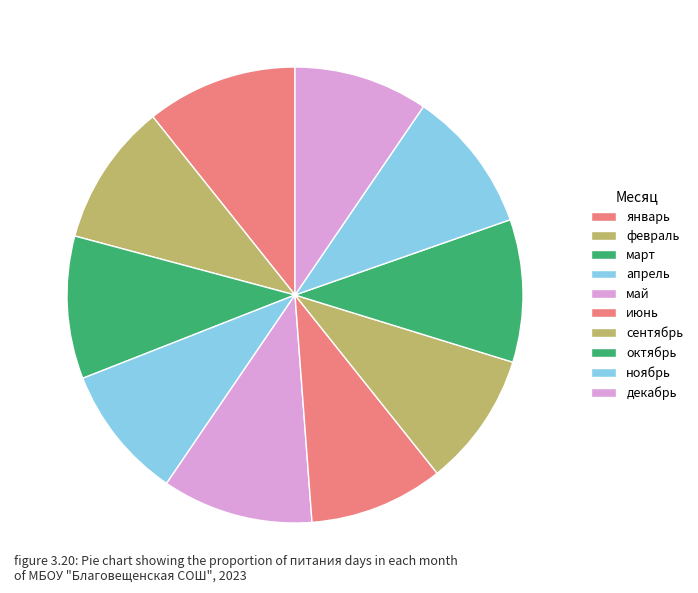

Is the sum of ноябрь and декабрь greater than half?

No